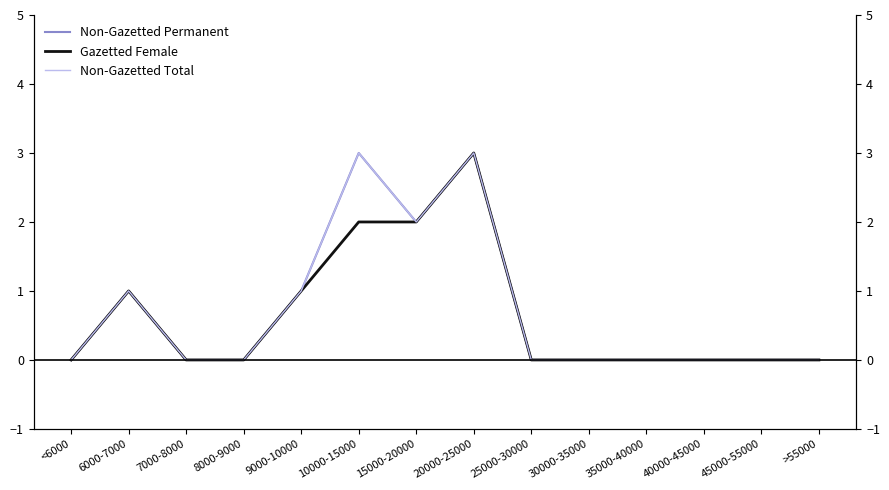

How many categories are shown in the chart?

14